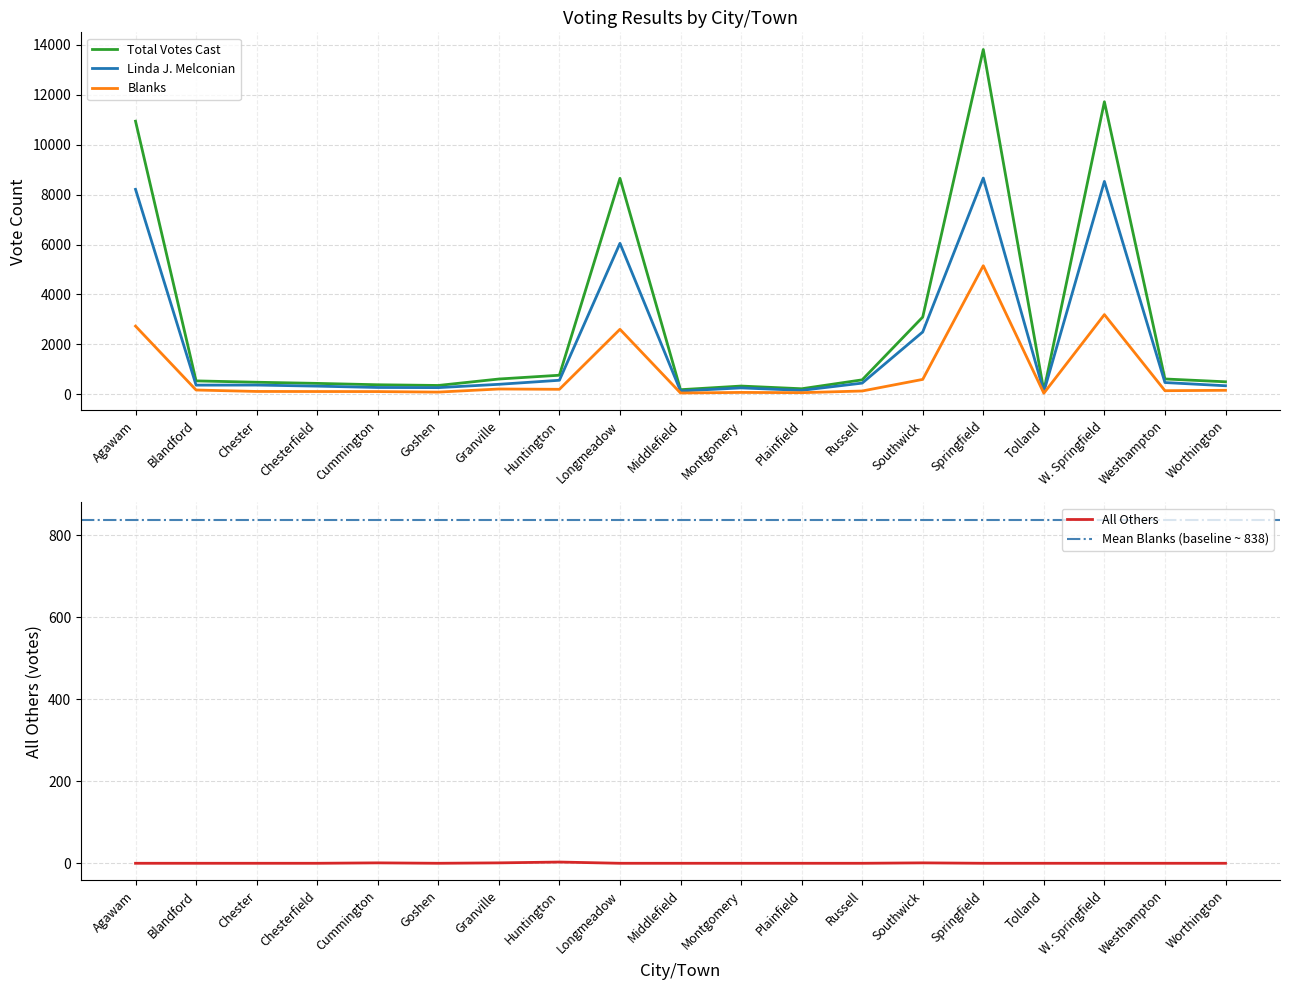

True or false: Blanks and All Others cross at least once.

False